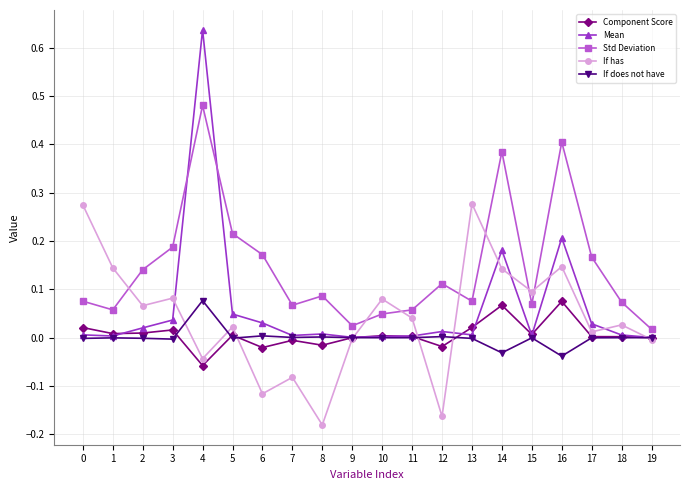

At which category is the sum across all series the highest?

4